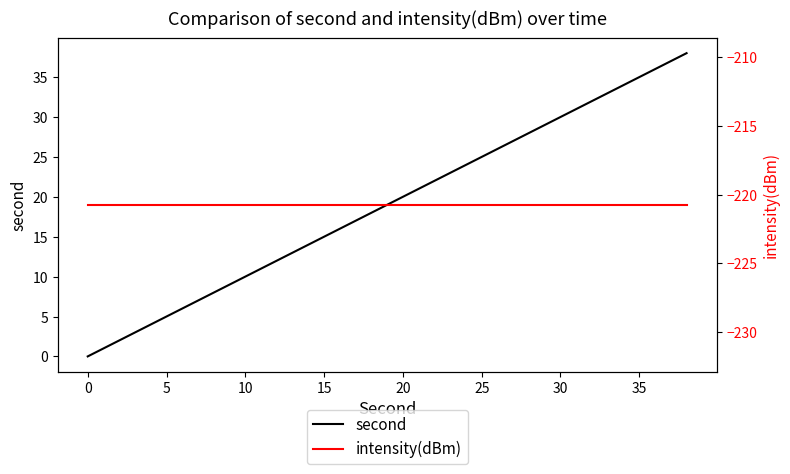

The value of second at 20 is 20. True or false?

True